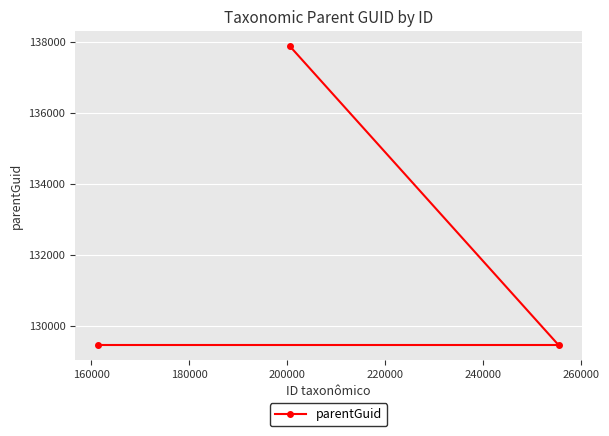

How many distinct data groups are displayed?

1